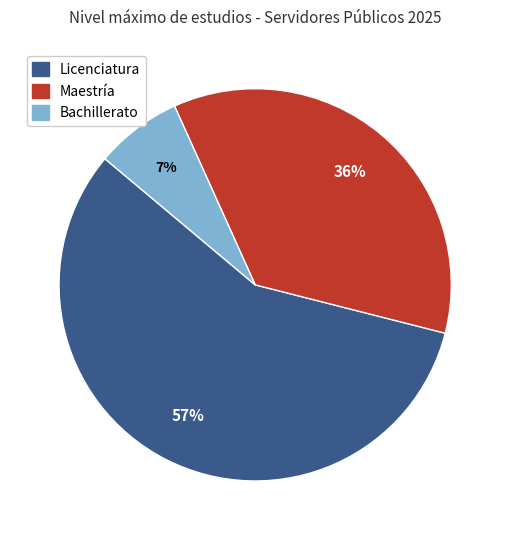

Which category has the smallest portion of the pie?

Bachillerato